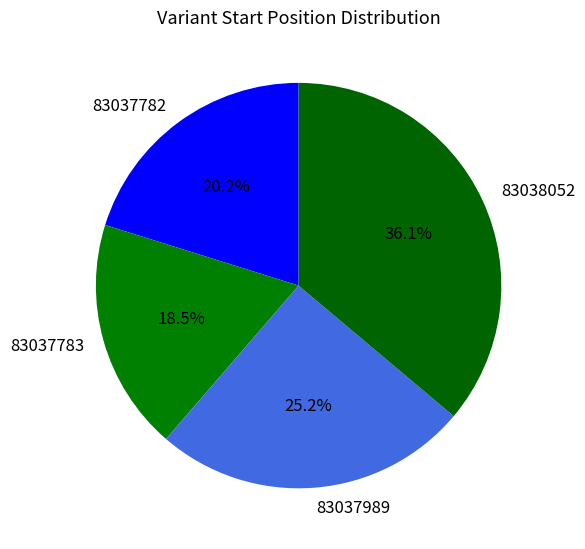

Is 83037783 the majority of the pie?

No